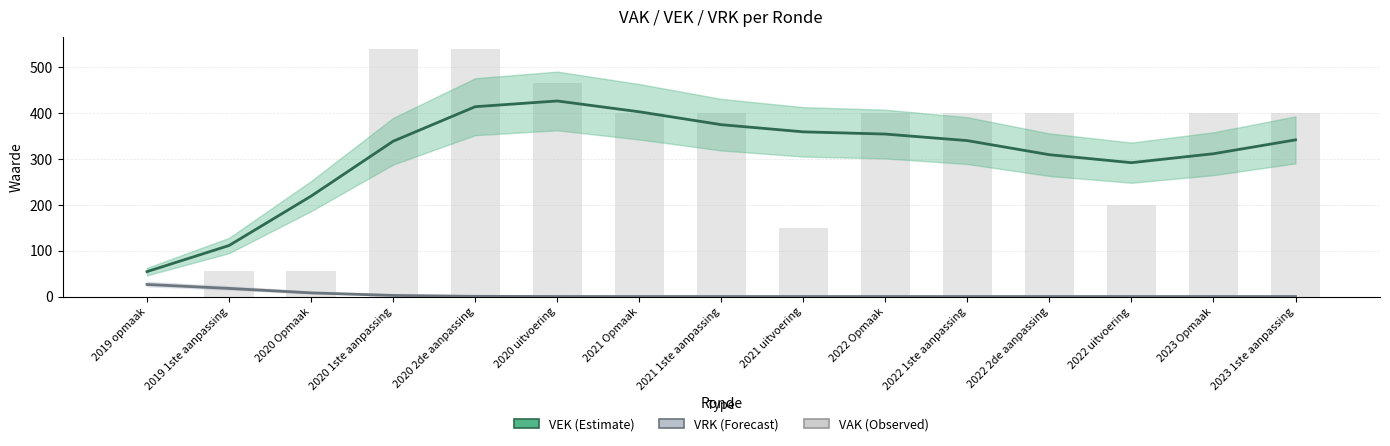

What is the maximum value shown in the chart?

426.7